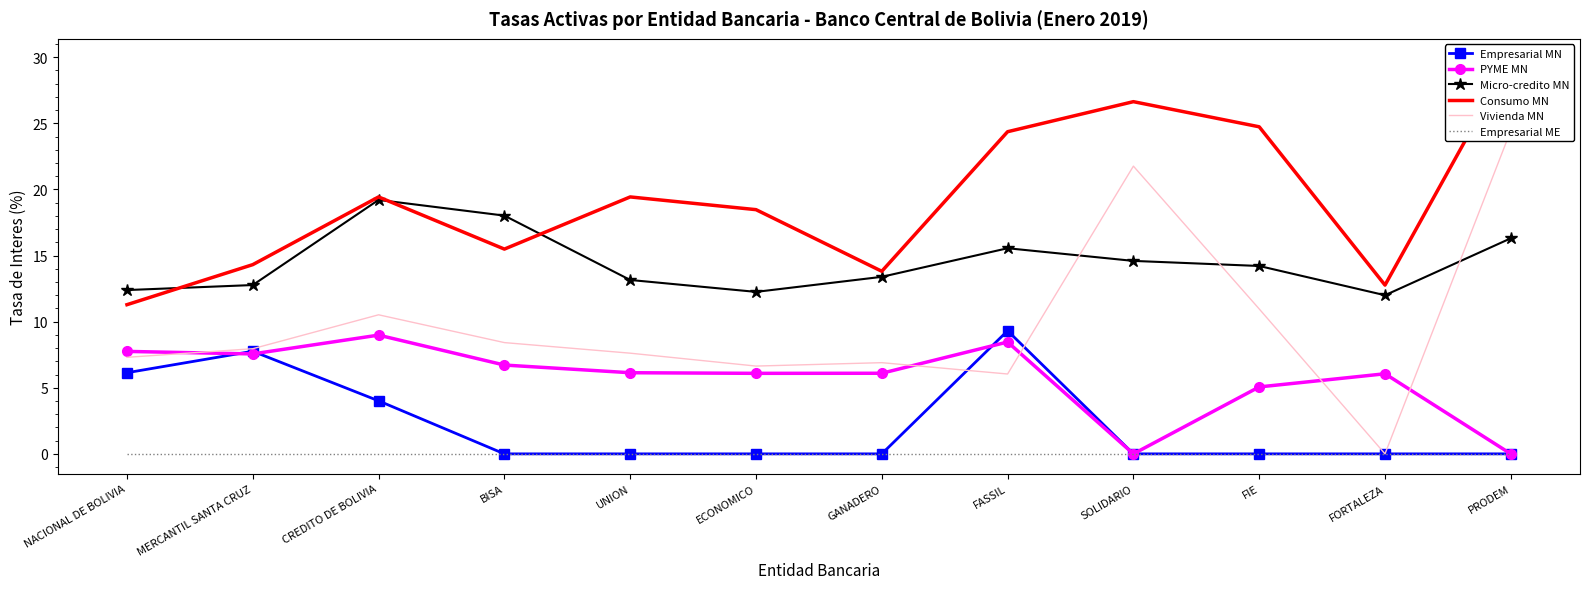

Reading right to left, list all the values displayed in this chart.

Empresarial MN: 0.0	0.0	0.0	0.0	9.3	0.0	0.0	0.0	0.0	4.0	7.8	6.1
PYME MN: 0.0	6.1	5.1	0.0	8.5	6.1	6.1	6.1	6.7	9.0	7.6	7.7
Micro-credito MN: 16.3	12.0	14.2	14.6	15.6	13.4	12.3	13.2	18.0	19.2	12.8	12.4
Consumo MN: 29.9	12.8	24.7	26.6	24.4	13.8	18.5	19.4	15.5	19.4	14.3	11.3
Vivienda MN: 24.5	0.0	11.0	21.8	6.0	6.9	6.6	7.6	8.4	10.5	8.0	7.3
Empresarial ME: 0.0	0.0	0.0	0.0	0.0	0.0	0.0	0.0	0.0	0.0	0.0	0.0